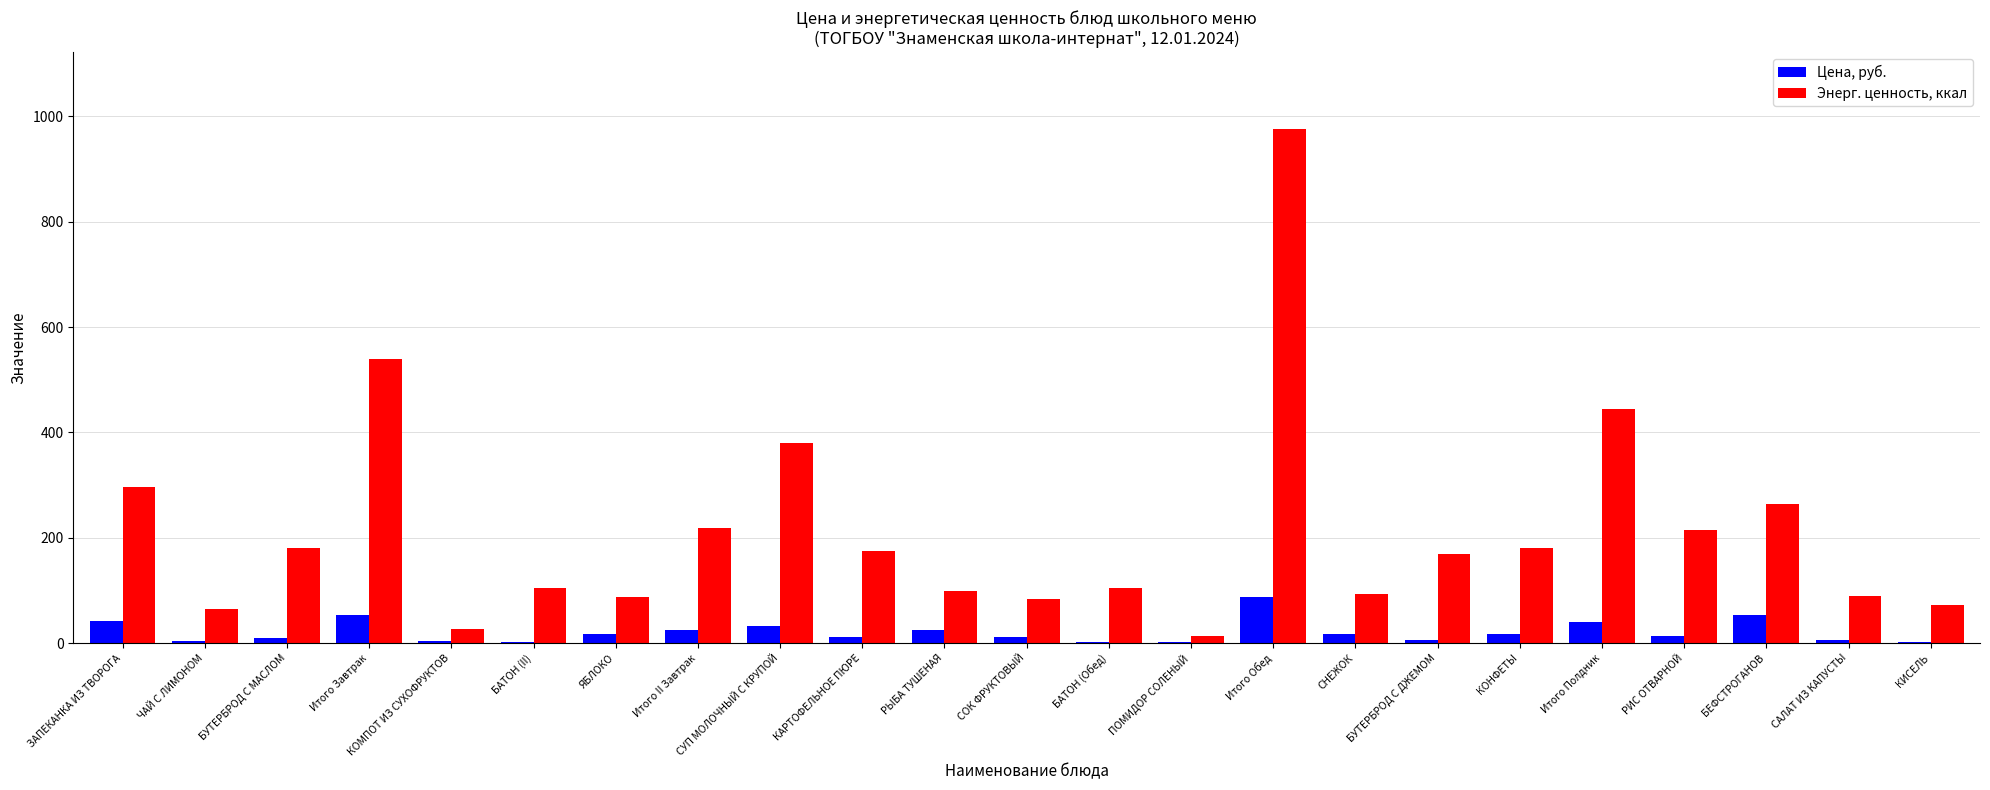

What are all the series names shown in the legend?

Цена, руб., Энерг. ценность, ккал